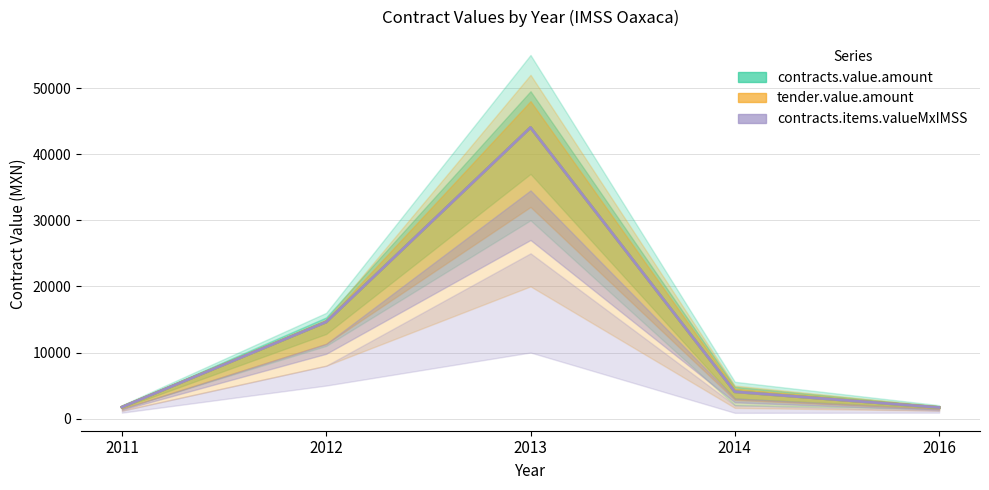

True or false: tender.value.amount and contracts.value.amount intersect in this chart.

False